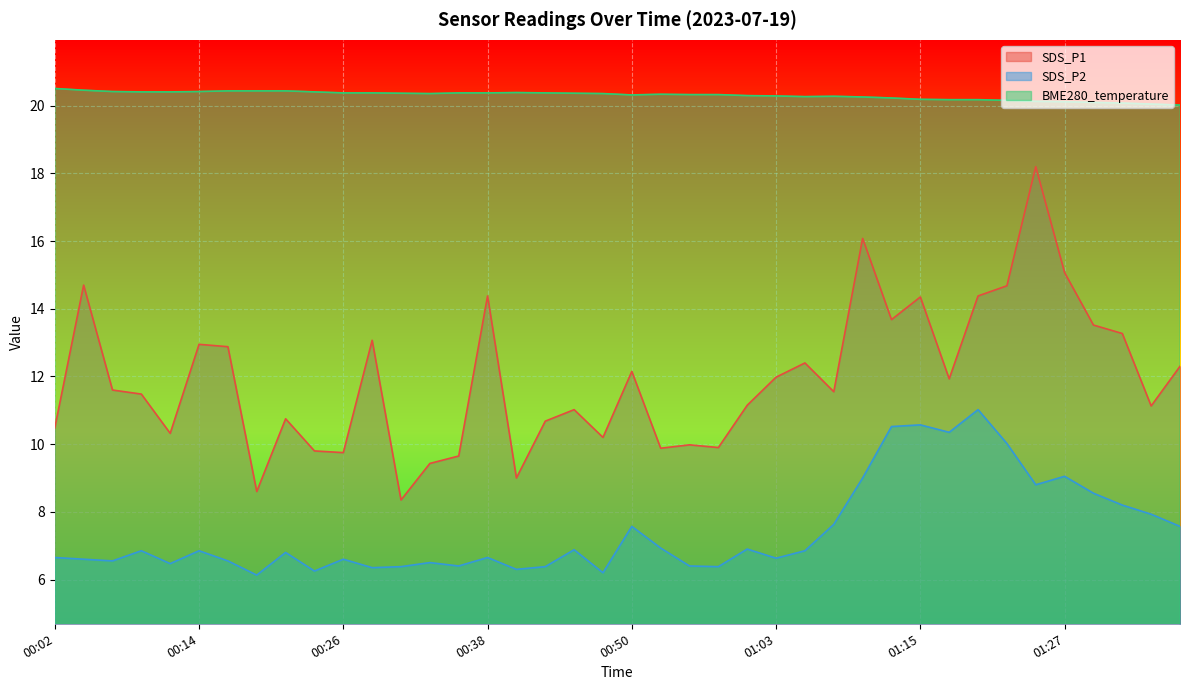

What is the approximate value of SDS_P2 at 00:02?

6.7